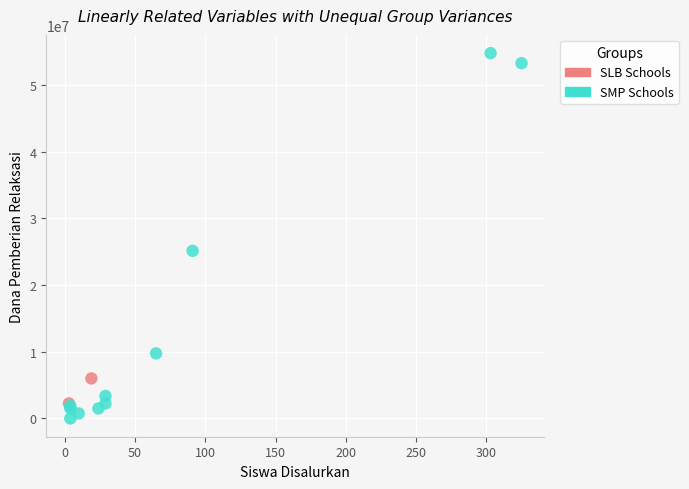

Which series has the largest Y range (max minus min)?

SMP Schools